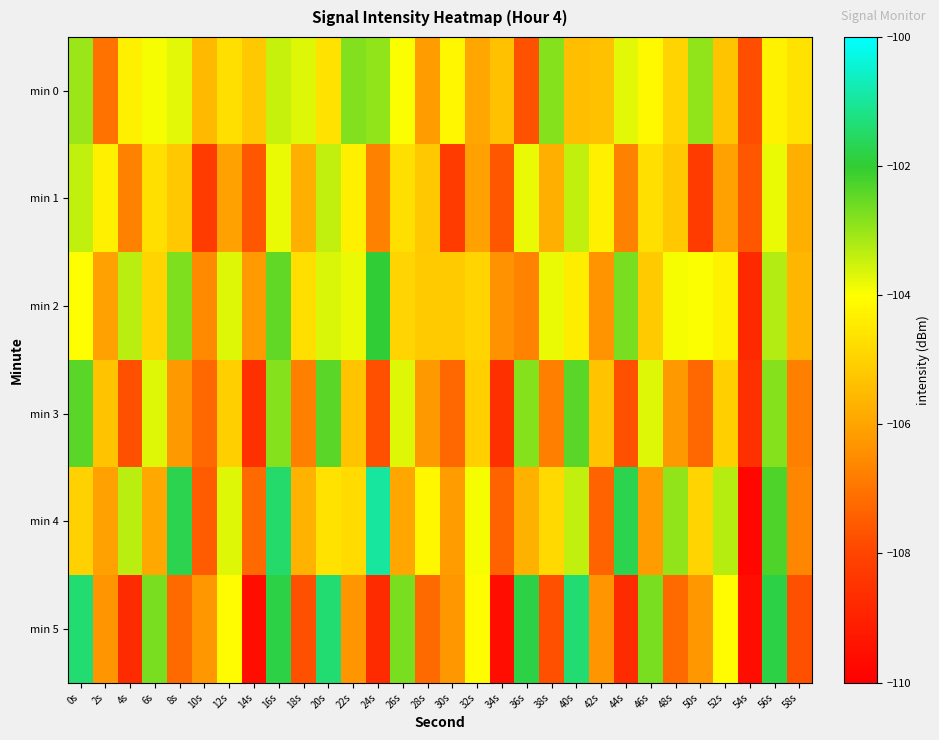

Which series has the widest spread of values?

min 4